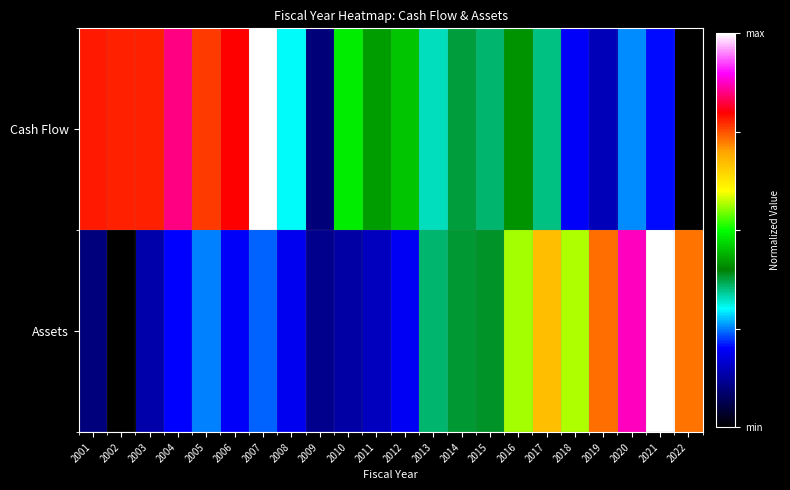

Which series changed the most between 2006 and 2022?

Cash Flow